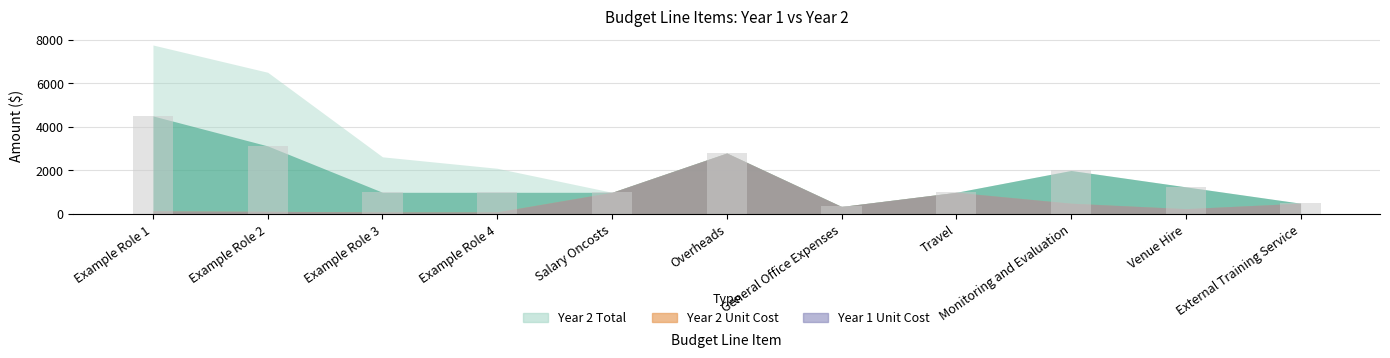

Are the bars grouped side by side (vs. stacked)?

No